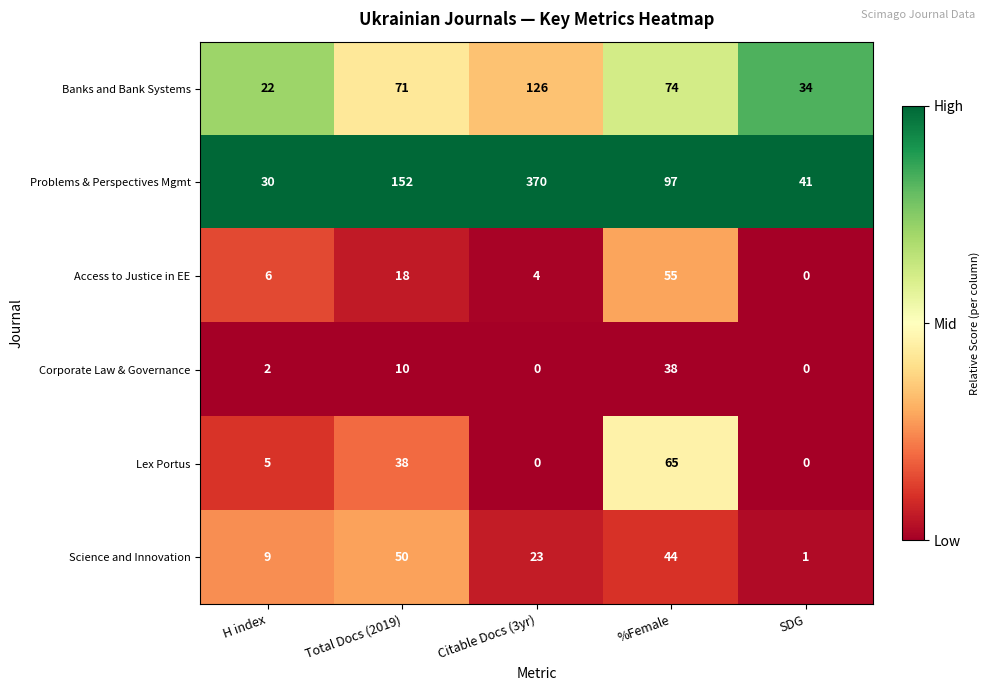

True or false: Access to Justice in EE has a value of 0 at SDG.

True